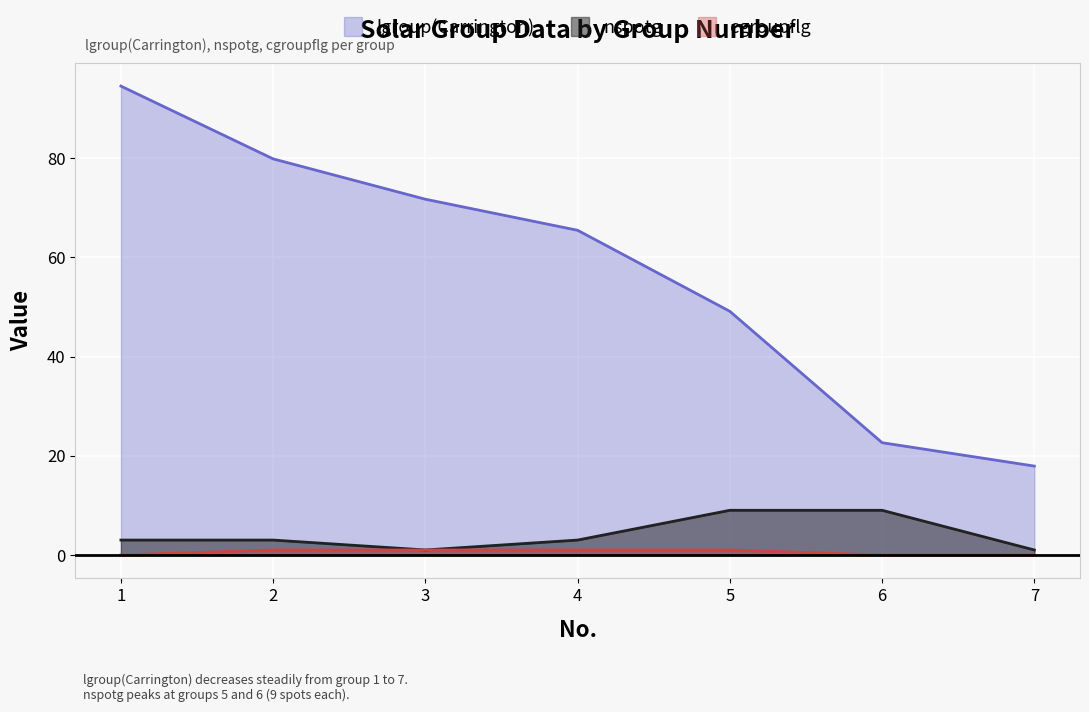

Count the number of data series in this chart.

3